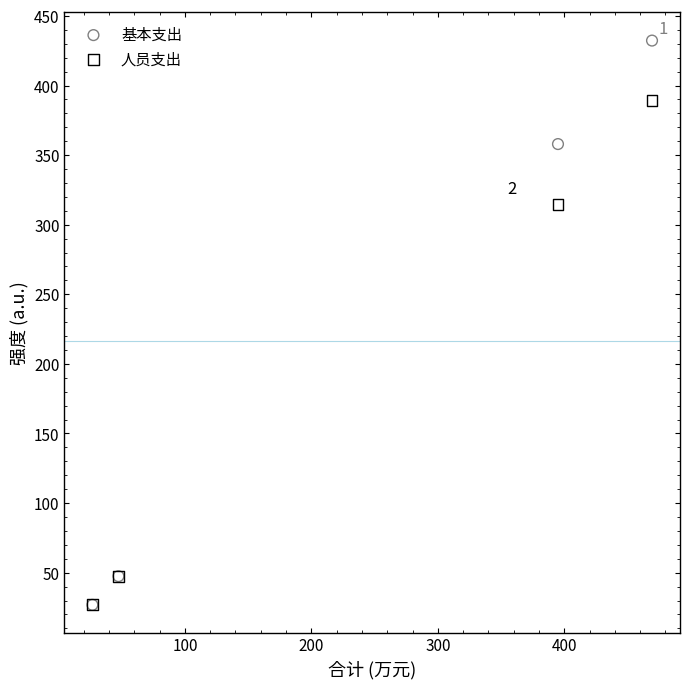

Which series reaches the maximum Y coordinate?

基本支出